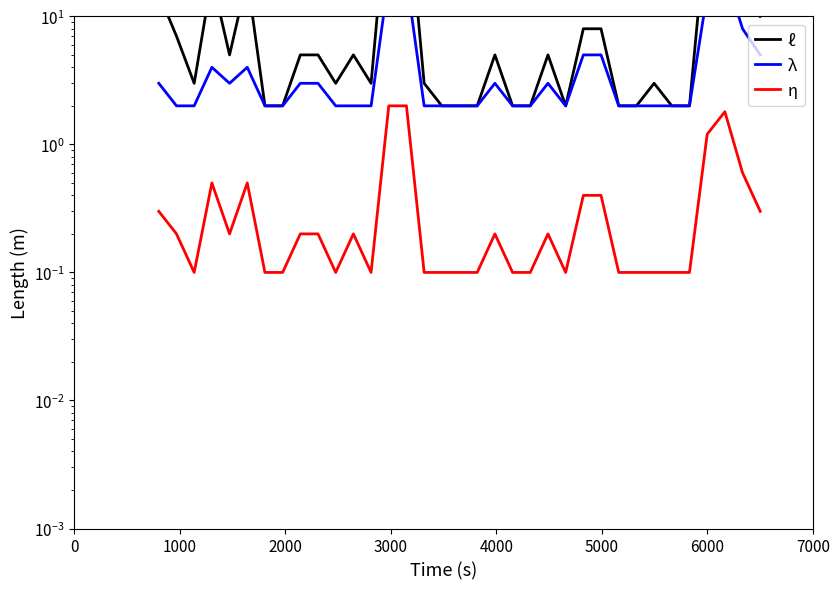

In λ, how many points are higher than both neighbors (excluding endpoints)?

5